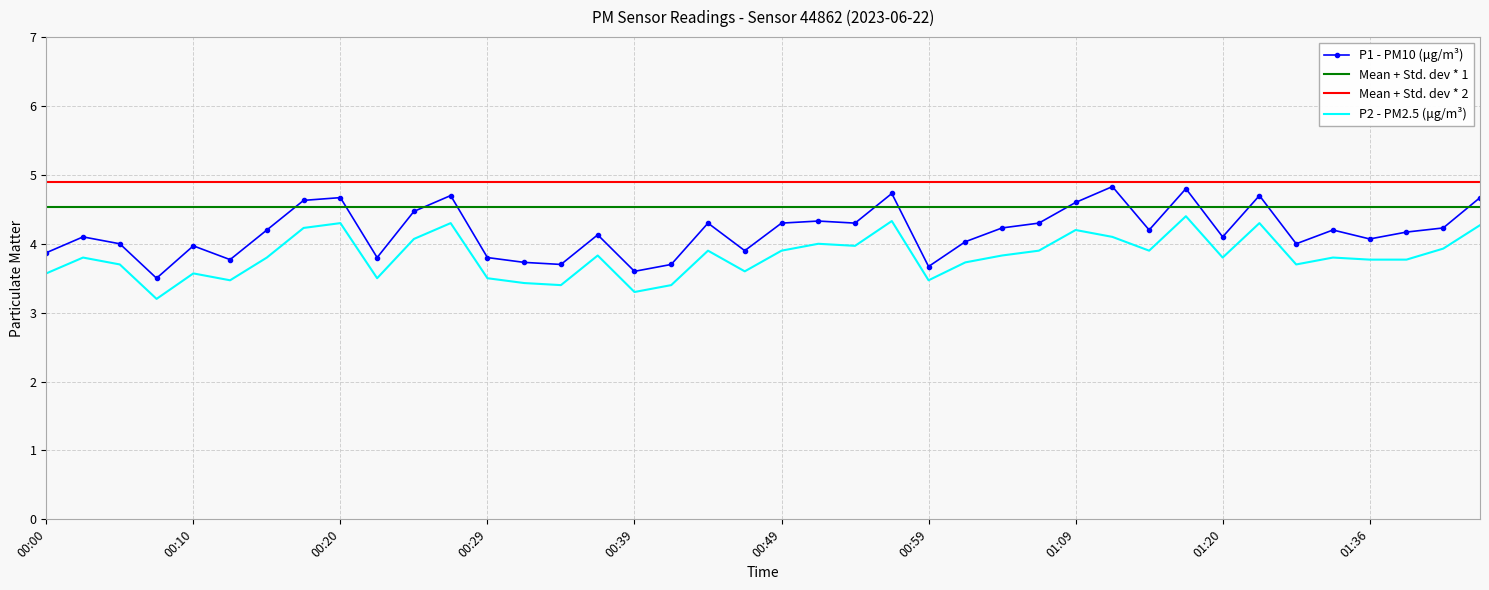

What is the sum of the P2 values at 00:22 and 00:54?

7.5